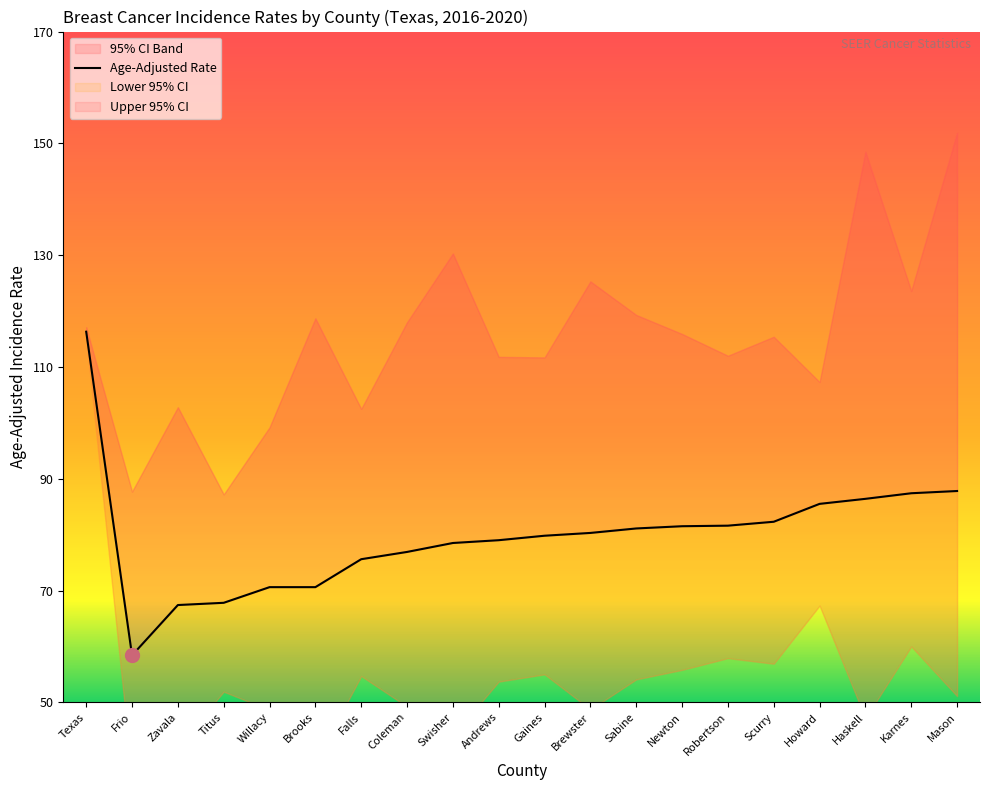

True or false: Lower 95% CI and Age-Adjusted Rate cross at least once.

False